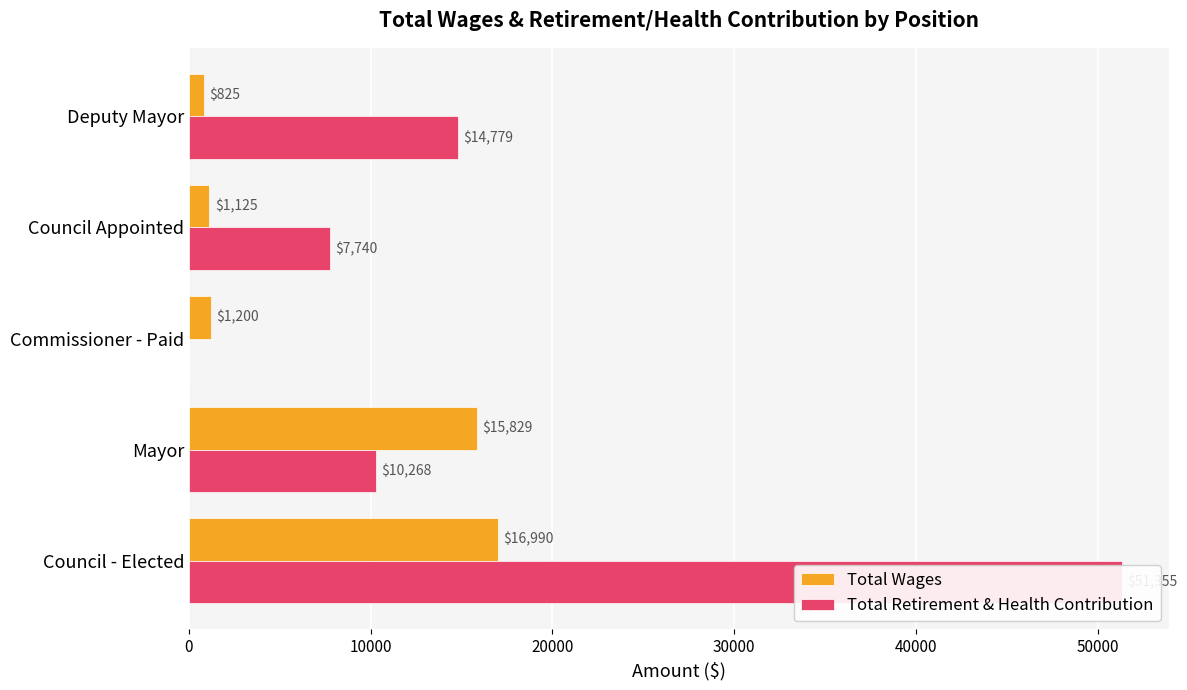

Is the value of Total Retirement & Health Contribution at Mayor greater than the value of Total Wages at Council Appointed?

Yes